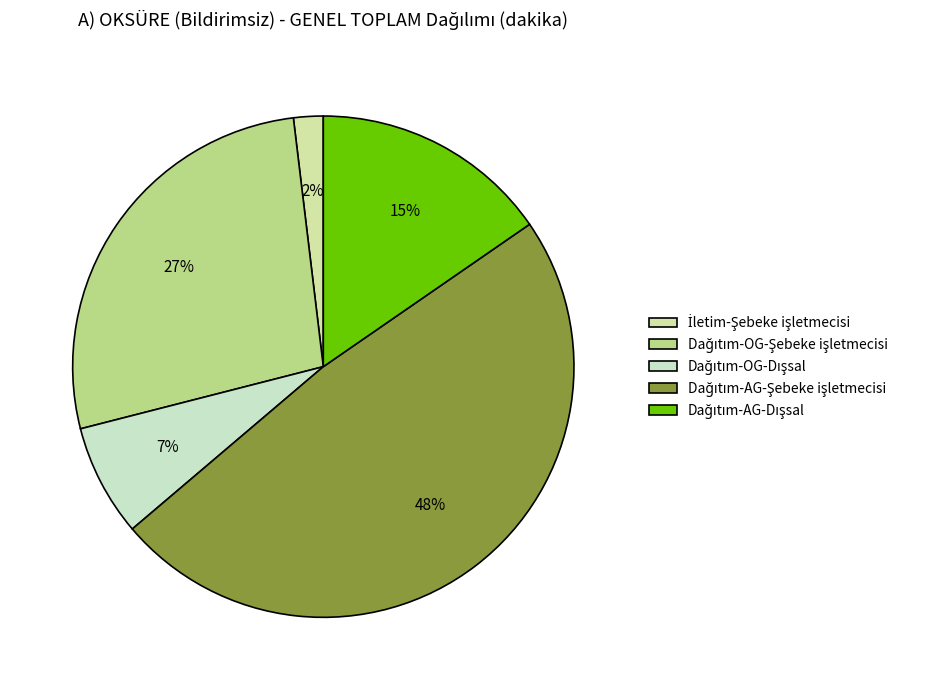

How many slices are in this pie chart?

5